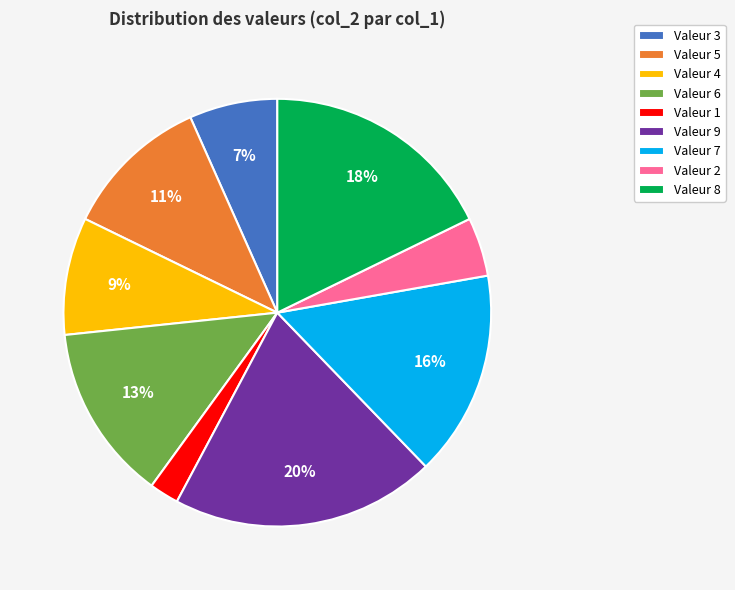

Approximately how many times larger is the value at Valeur 2 compared to Valeur 1?

2.0